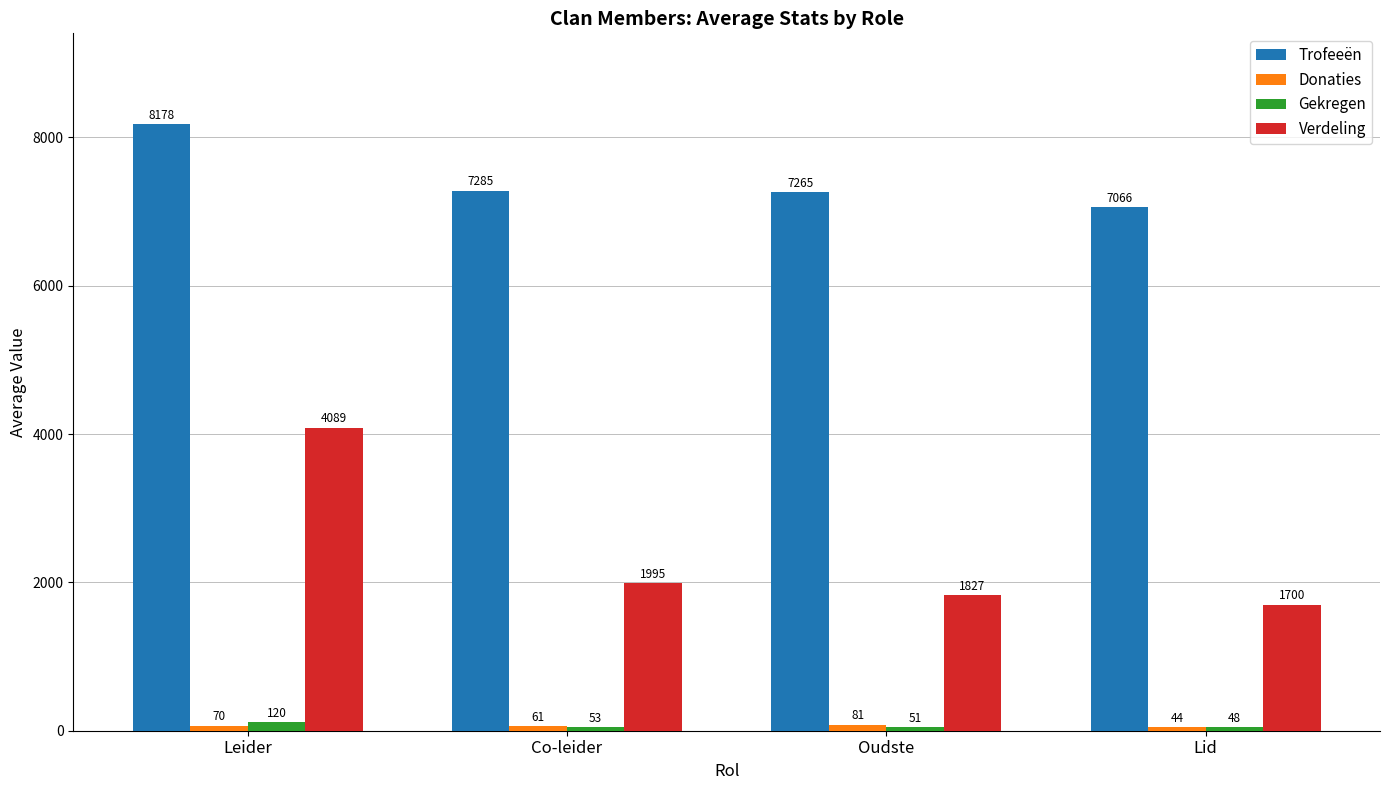

What is the spread (max minus min) of values at Oudste?

7213.3